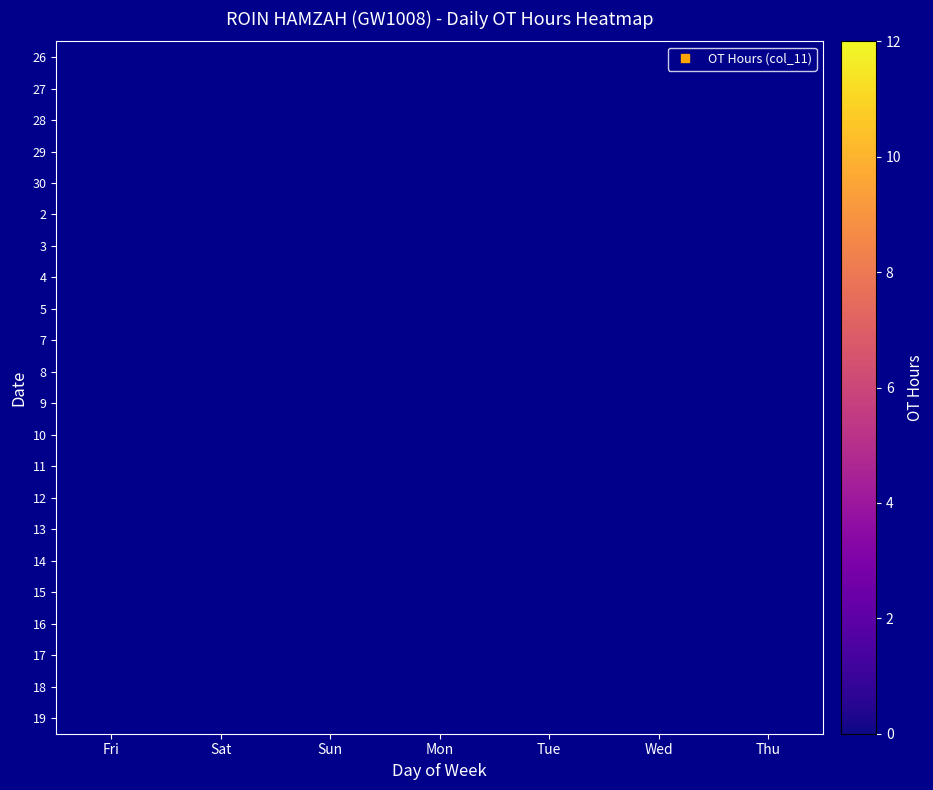

What is the smallest value displayed?

11.0